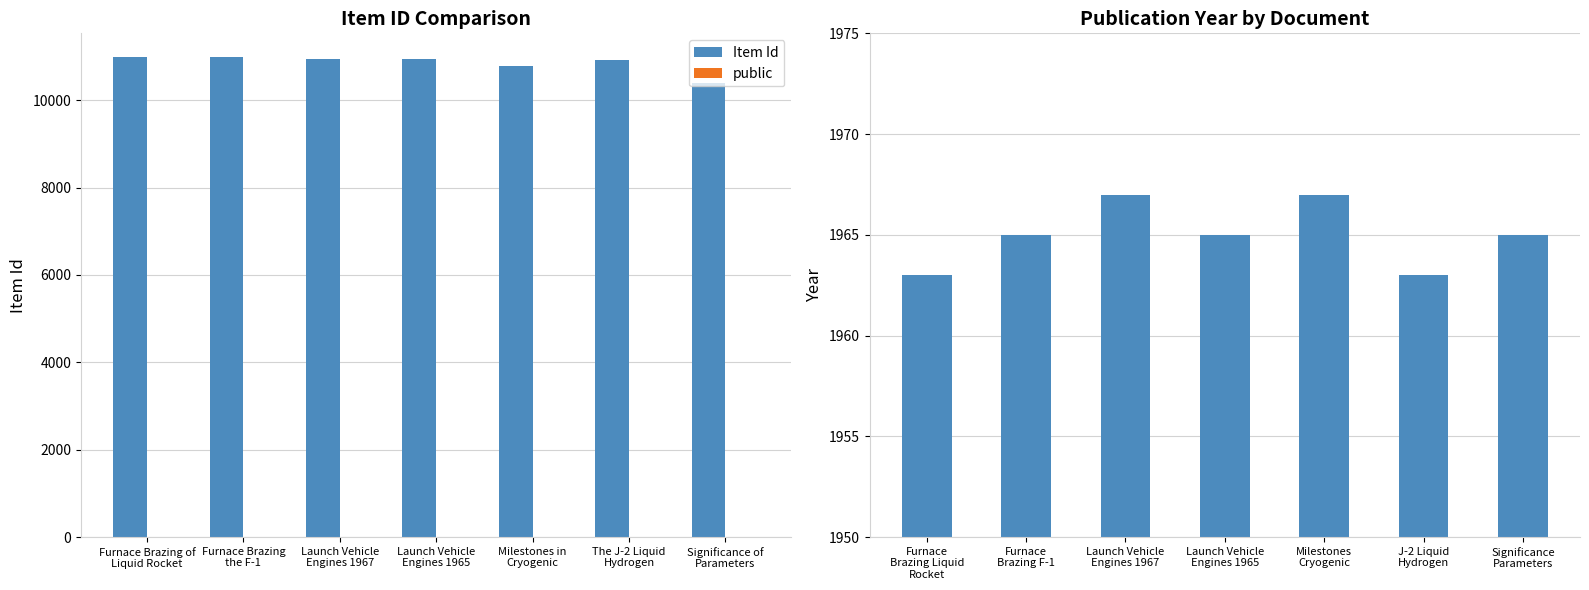

Reading left to right, what are all the values shown in this chart?

Item Id: 10981	10980	10940	10942	10782	10924	10397
public: 1	1	1	1	1	1	1
Year: 1963	1965	1967	1965	1967	1963	1965